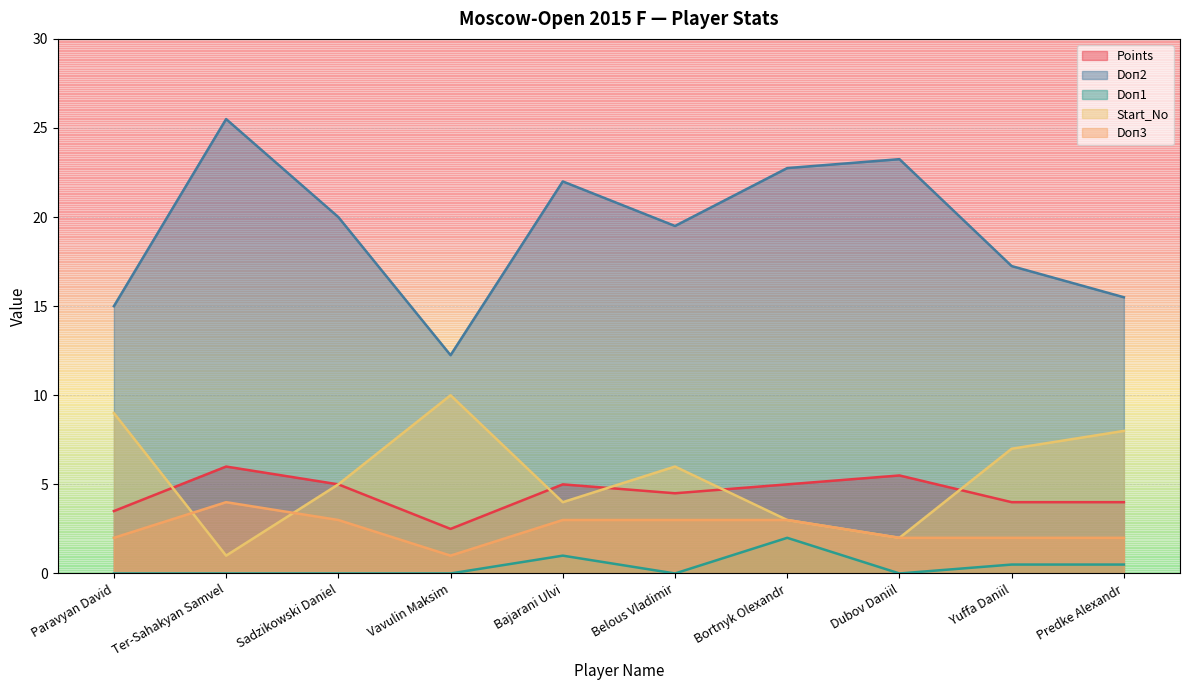

The Points series shows 2.5 at Vavulin Maksim. True or false?

True